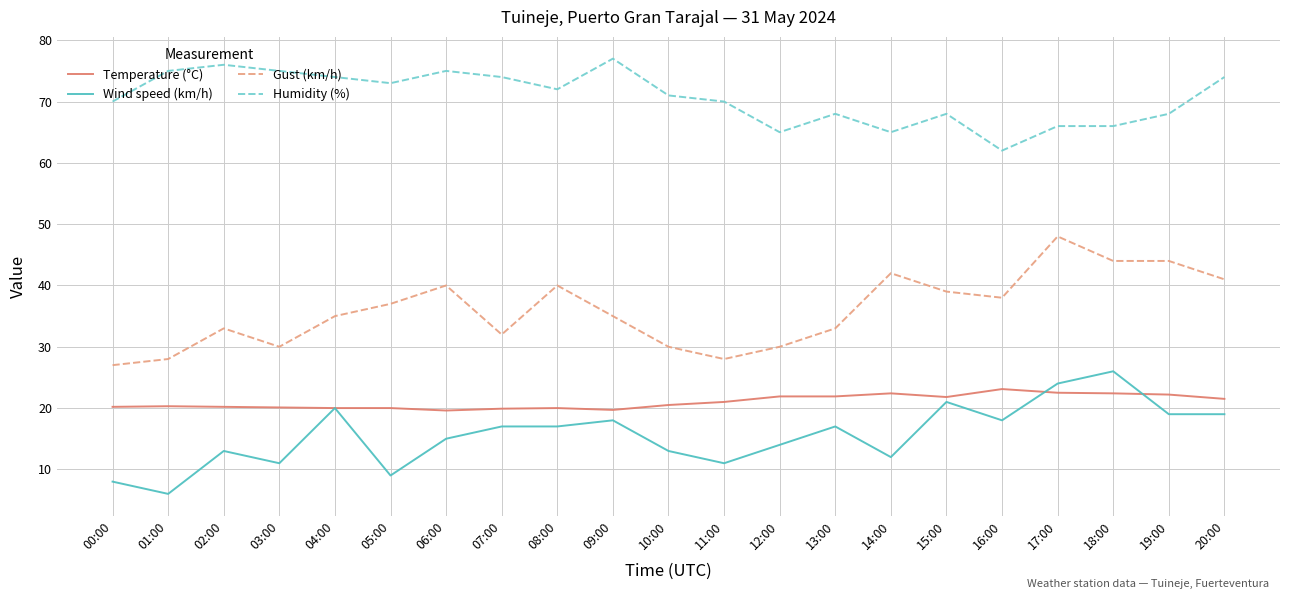

Where is the first local minimum for Gust (km/h)?

03:00